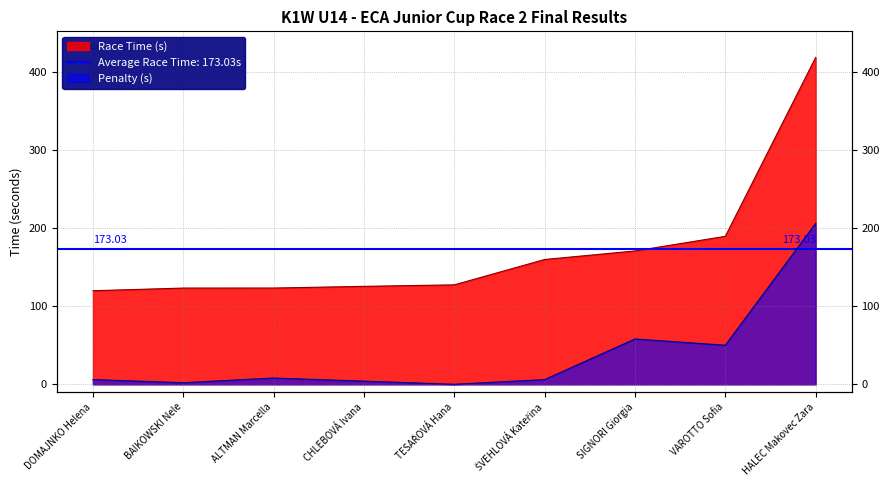

How many categories are shown in the chart?

9